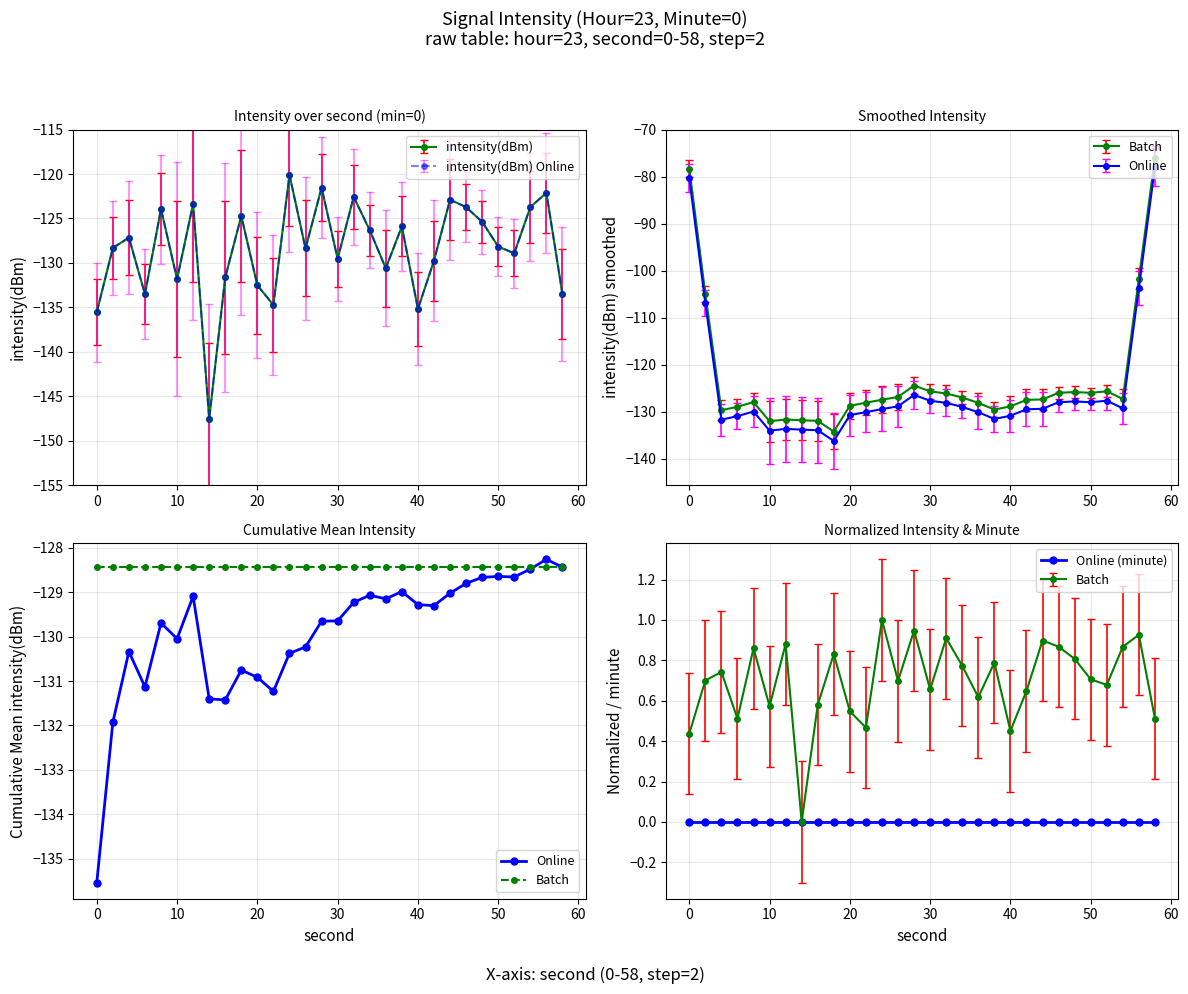

How many interior local valleys does the Online series have?

7